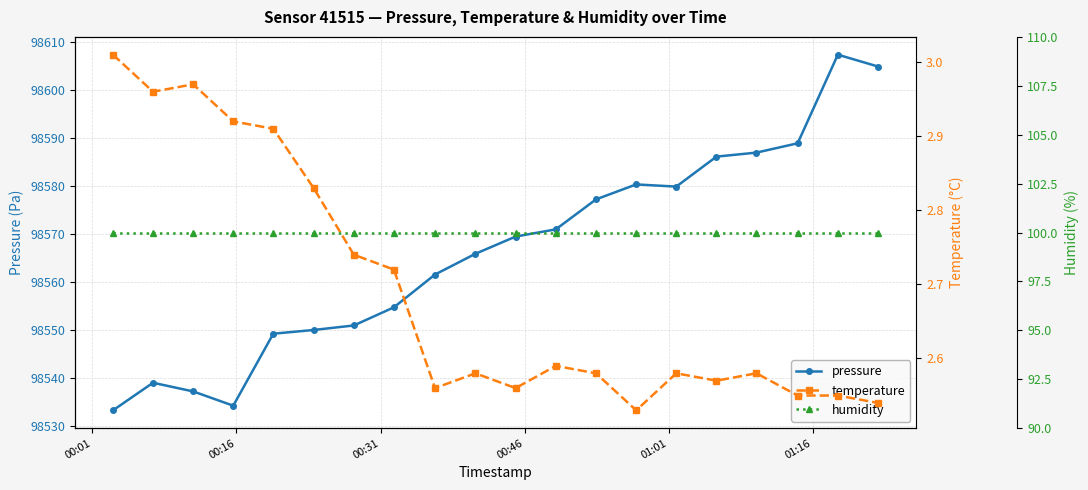

The humidity series shows 132.7 at 00:46. True or false?

False